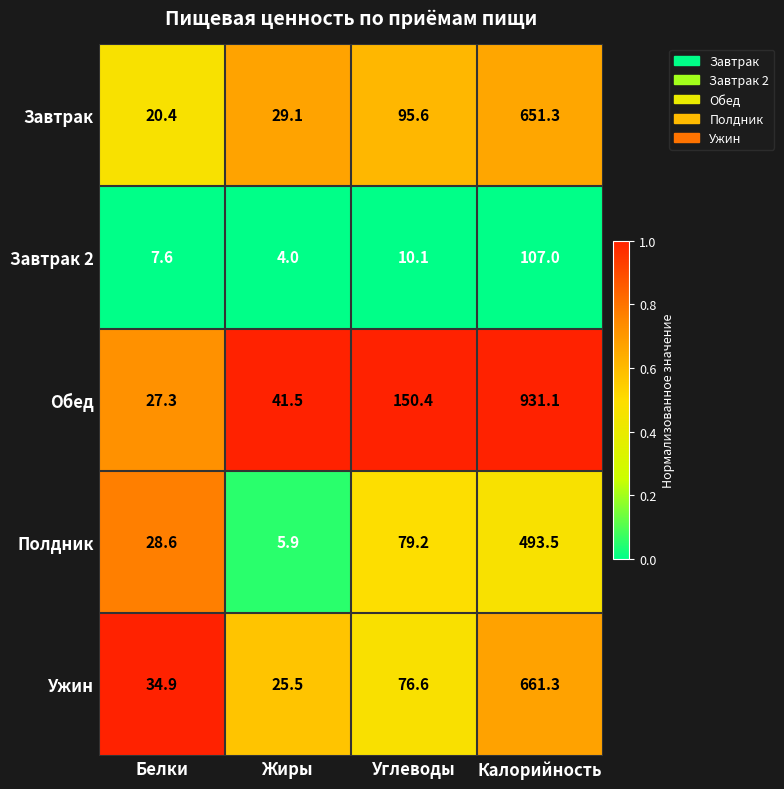

What is the smallest value displayed?

4.0